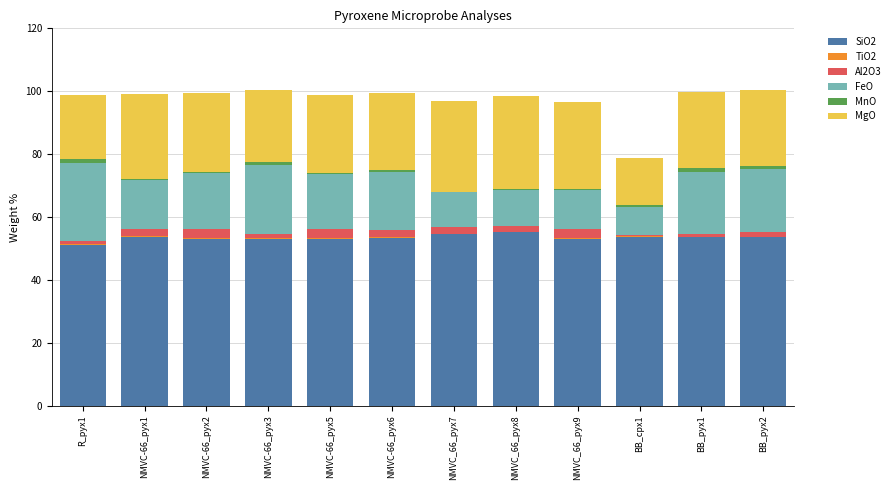

Is it true that SiO2 equals 92.8 at NMVC_66_pyx7?

False